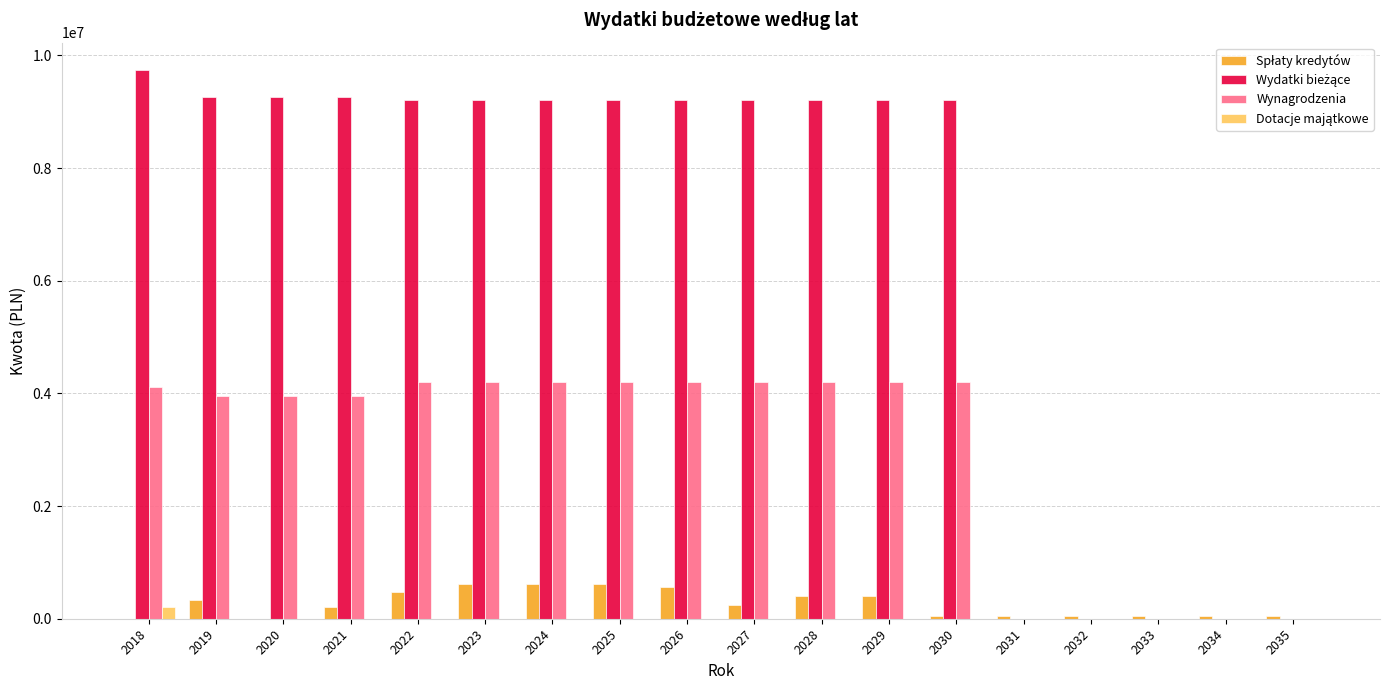

What is the total value across all series at 2027?

13638000.0